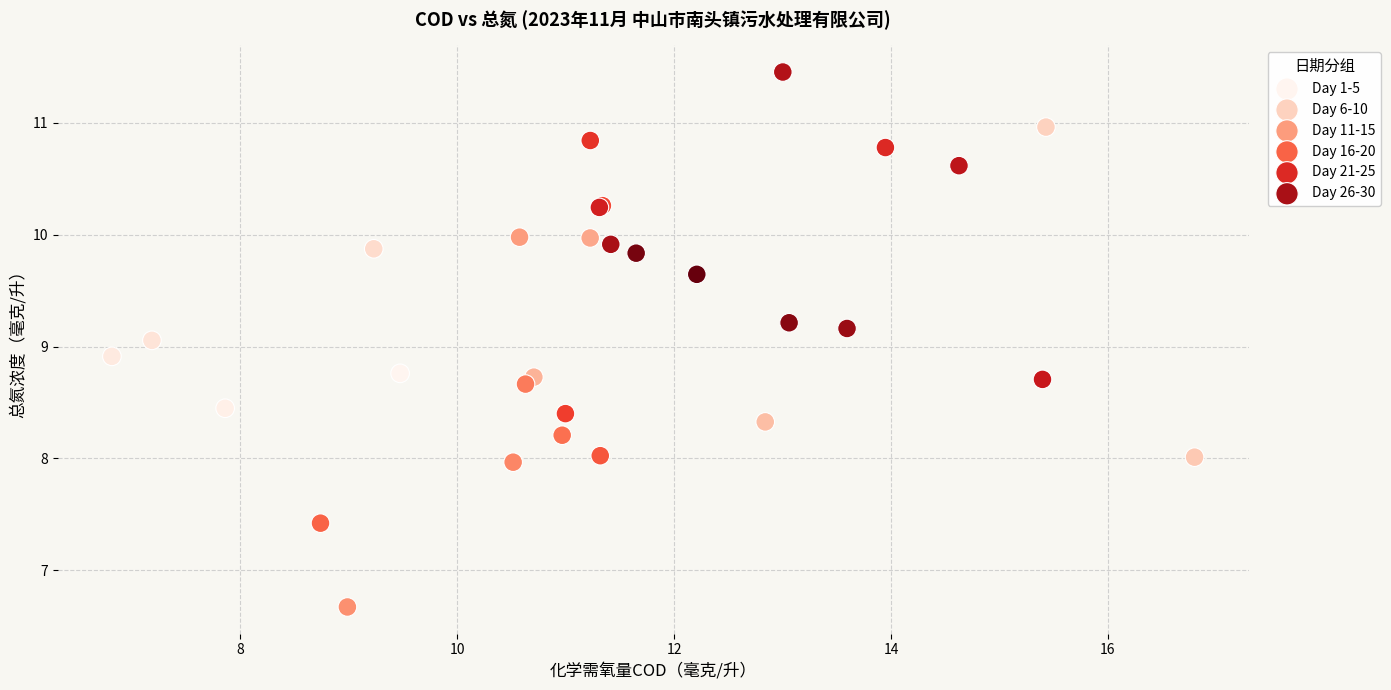

Which series reaches the minimum Y coordinate?

Day 11-15